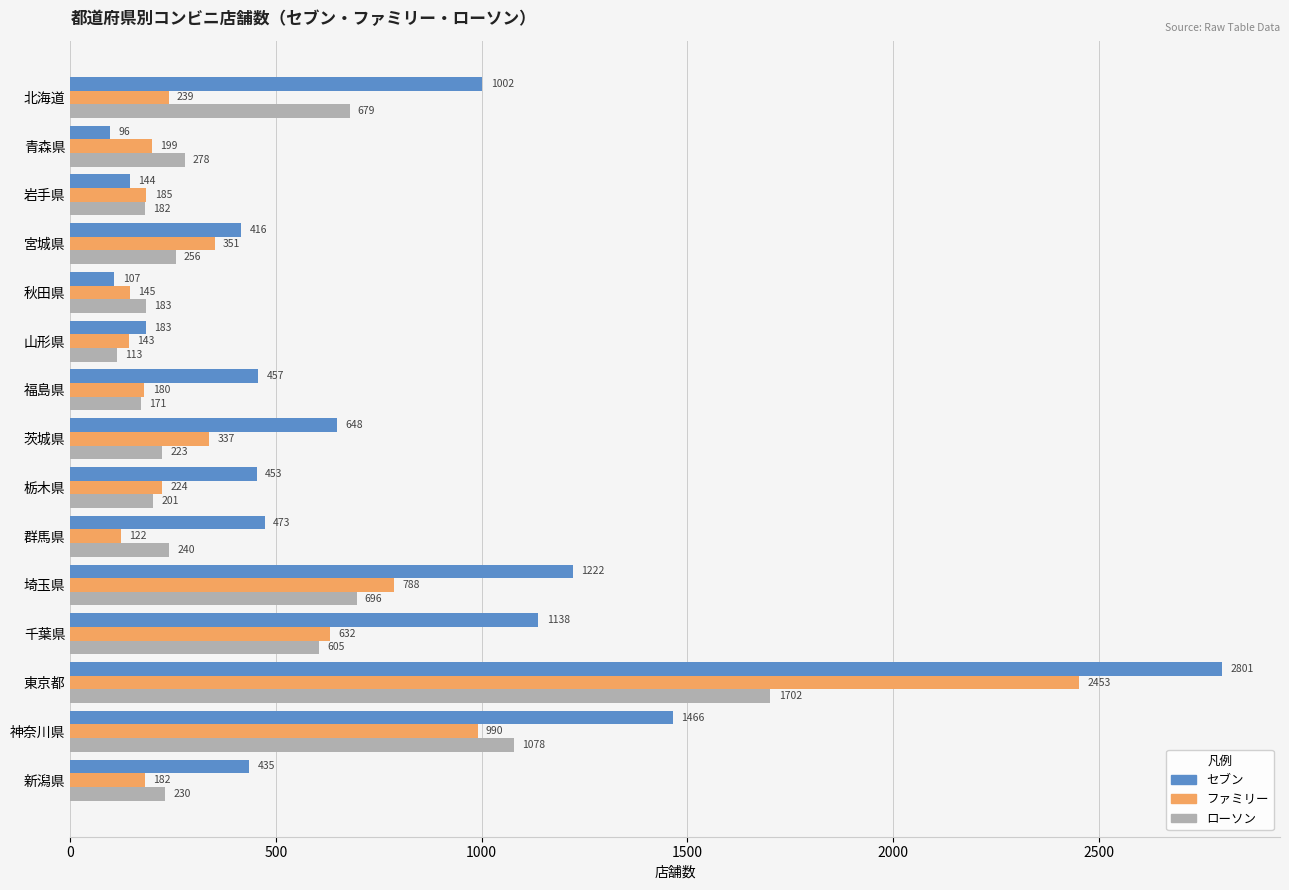

What is the smallest value displayed?

96